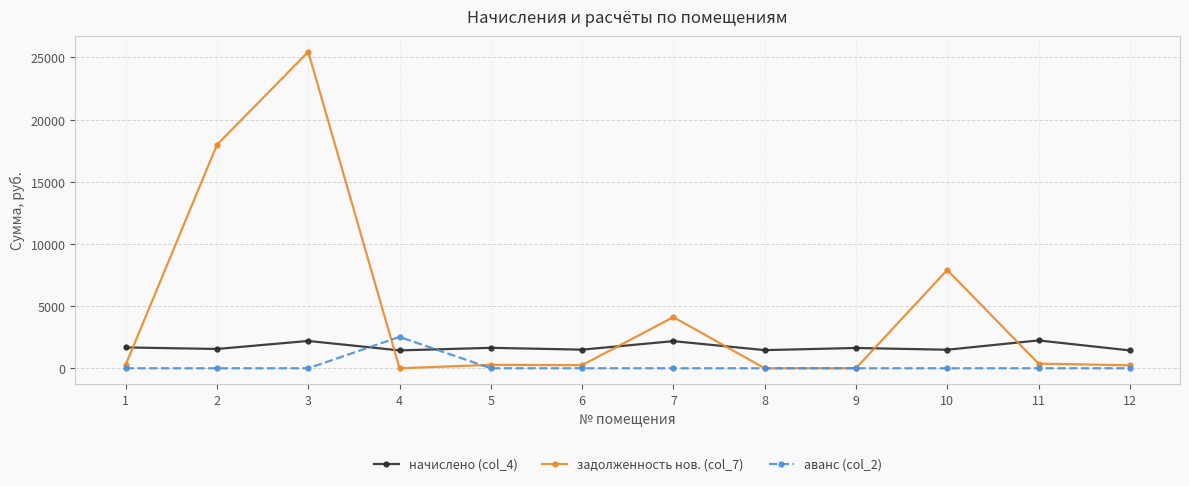

What is the value of the задолженность нов. (col_7) point at the 3rd from the left?

25457.8